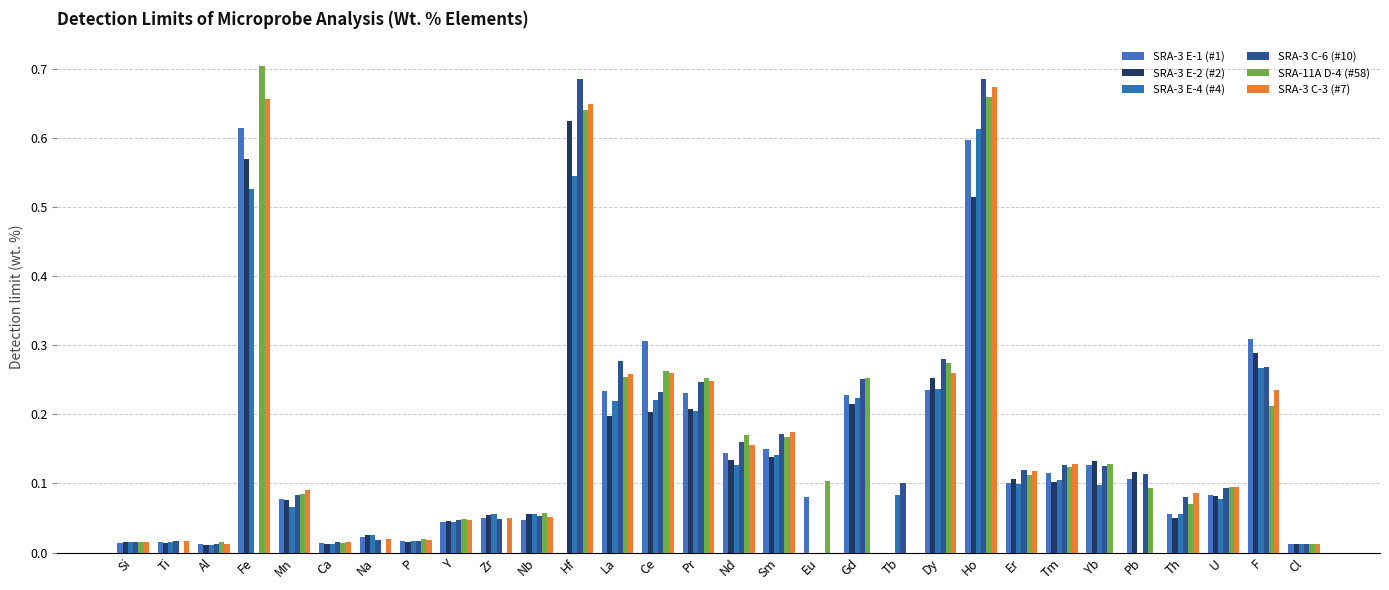

How many data points does each series have?

30